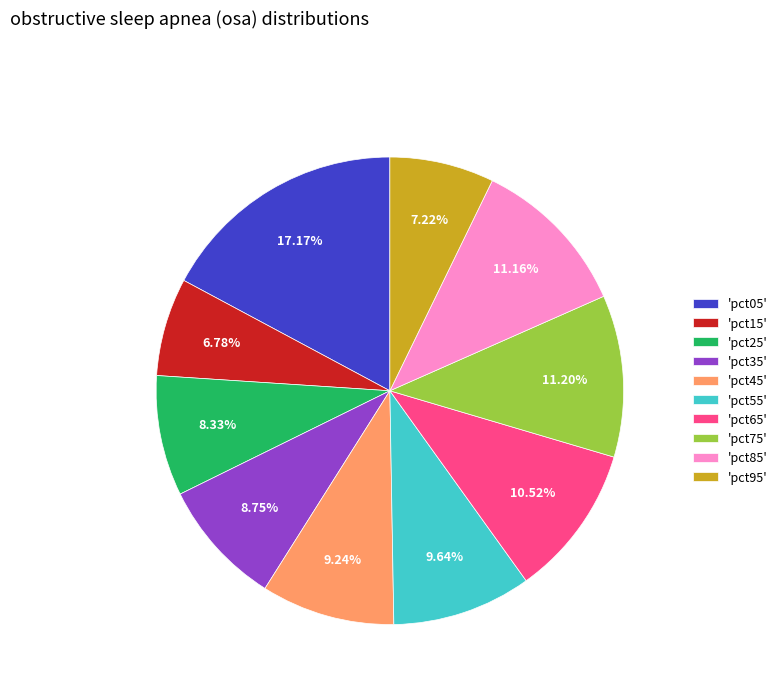

Does any single category account for the majority?

No